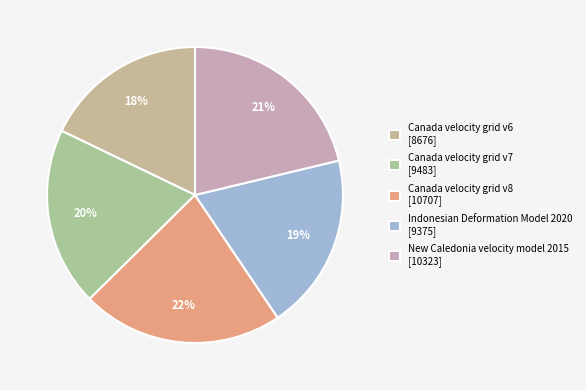

Count the number of slices in the pie.

5